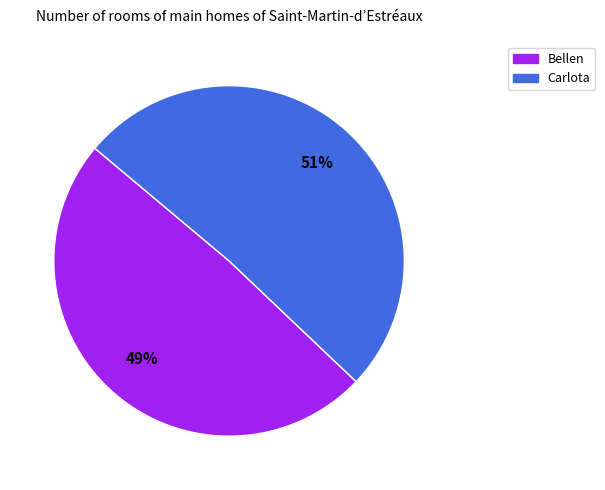

To the nearest percent, what is the difference between the largest and smallest slice percentages?

2%